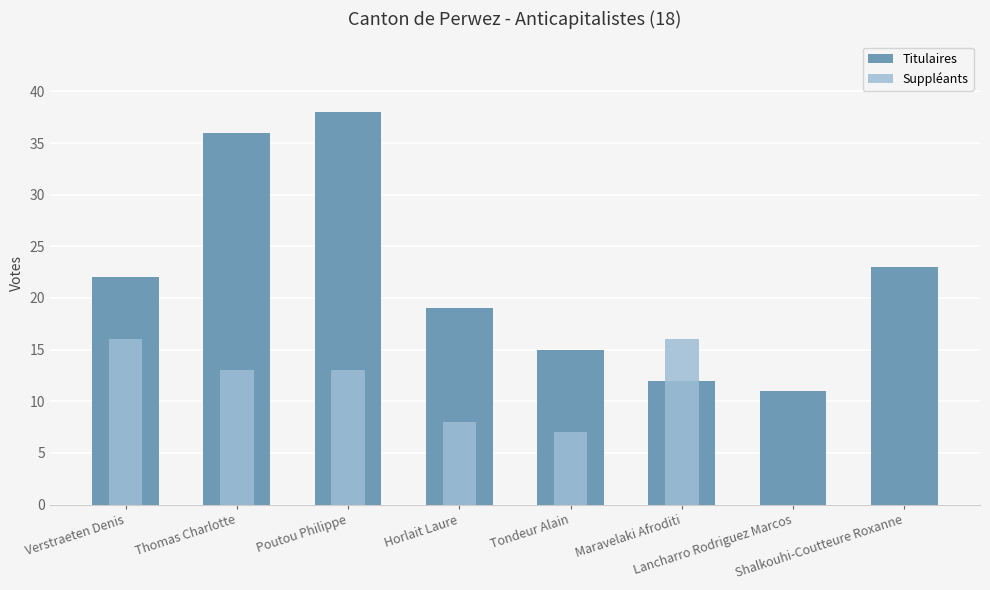

Reading right to left, extract all data points from this chart.

Titulaires: Shalkouhi-Coutteure Roxanne=23	Lancharro Rodriguez Marcos=11	Maravelaki Afroditi=12	Tondeur Alain=15	Horlait Laure=19	Poutou Philippe=38	Thomas Charlotte=36	Verstraeten Denis=22
Suppléants: Shalkouhi-Coutteure Roxanne=0	Lancharro Rodriguez Marcos=0	Maravelaki Afroditi=16	Tondeur Alain=7	Horlait Laure=8	Poutou Philippe=13	Thomas Charlotte=13	Verstraeten Denis=16